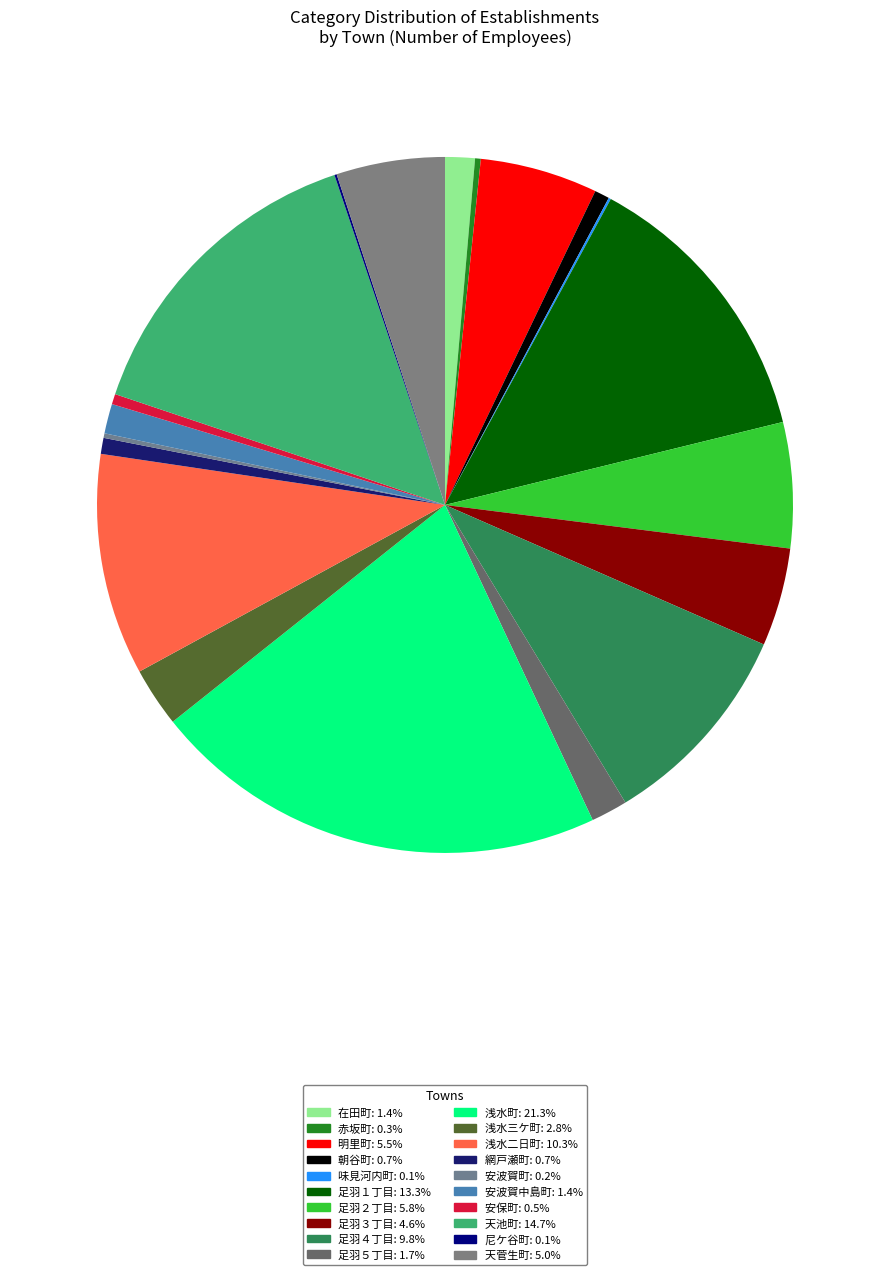

Rank the categories by value from highest to lowest.

浅水町, 天池町, 足羽１丁目, 浅水二日町, 足羽４丁目, 足羽２丁目, 明里町, 天菅生町, 足羽３丁目, 浅水三ケ町, 足羽５丁目, 在田町, 安波賀中島町, 網戸瀬町, 朝谷町, 安保町, 赤坂町, 安波賀町, 味見河内町, 尼ケ谷町